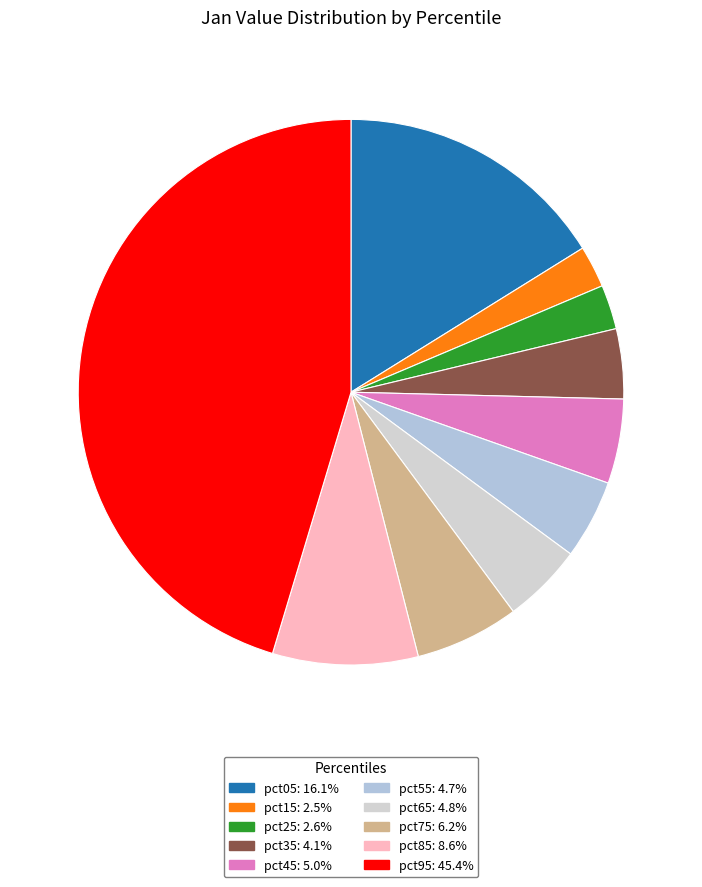

Is there a majority slice in this chart?

No